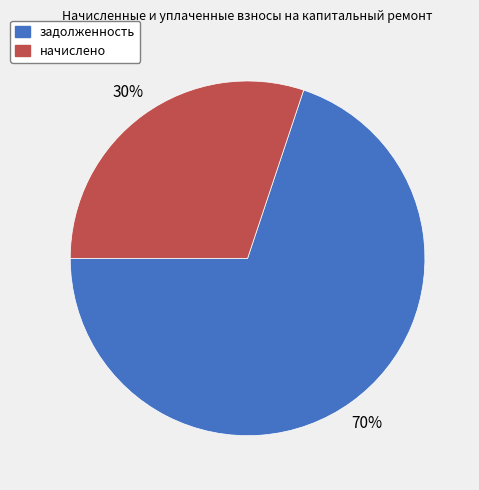

Which category has the smallest portion of the pie?

начислено